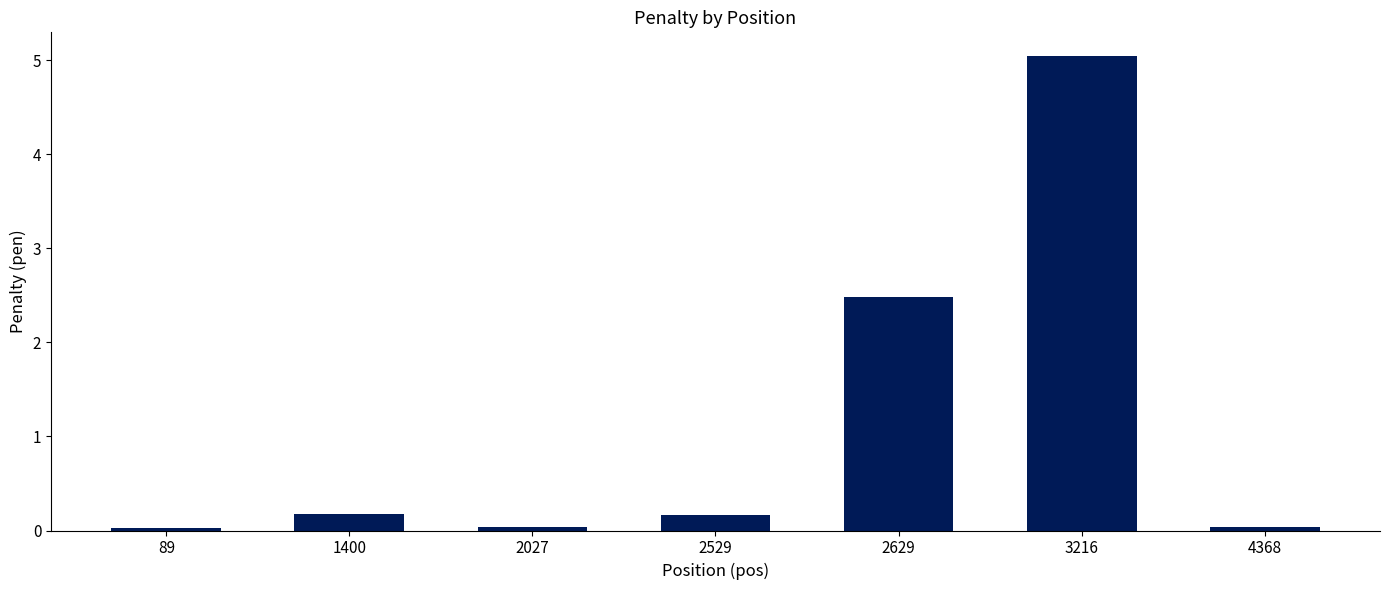

What is the difference between the maximum and minimum values?

5.0